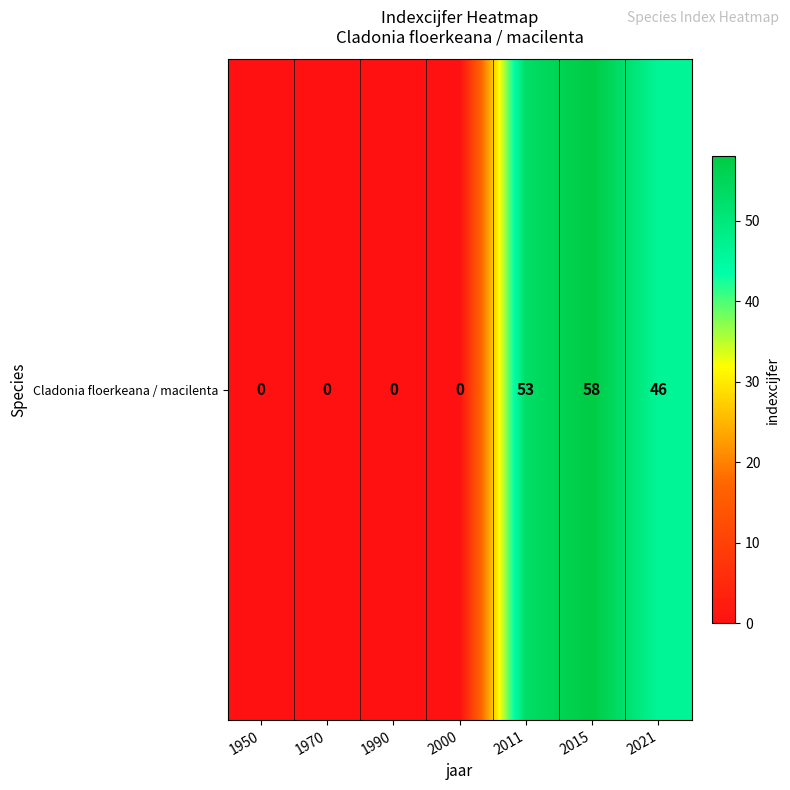

Count the number of data series in this chart.

1